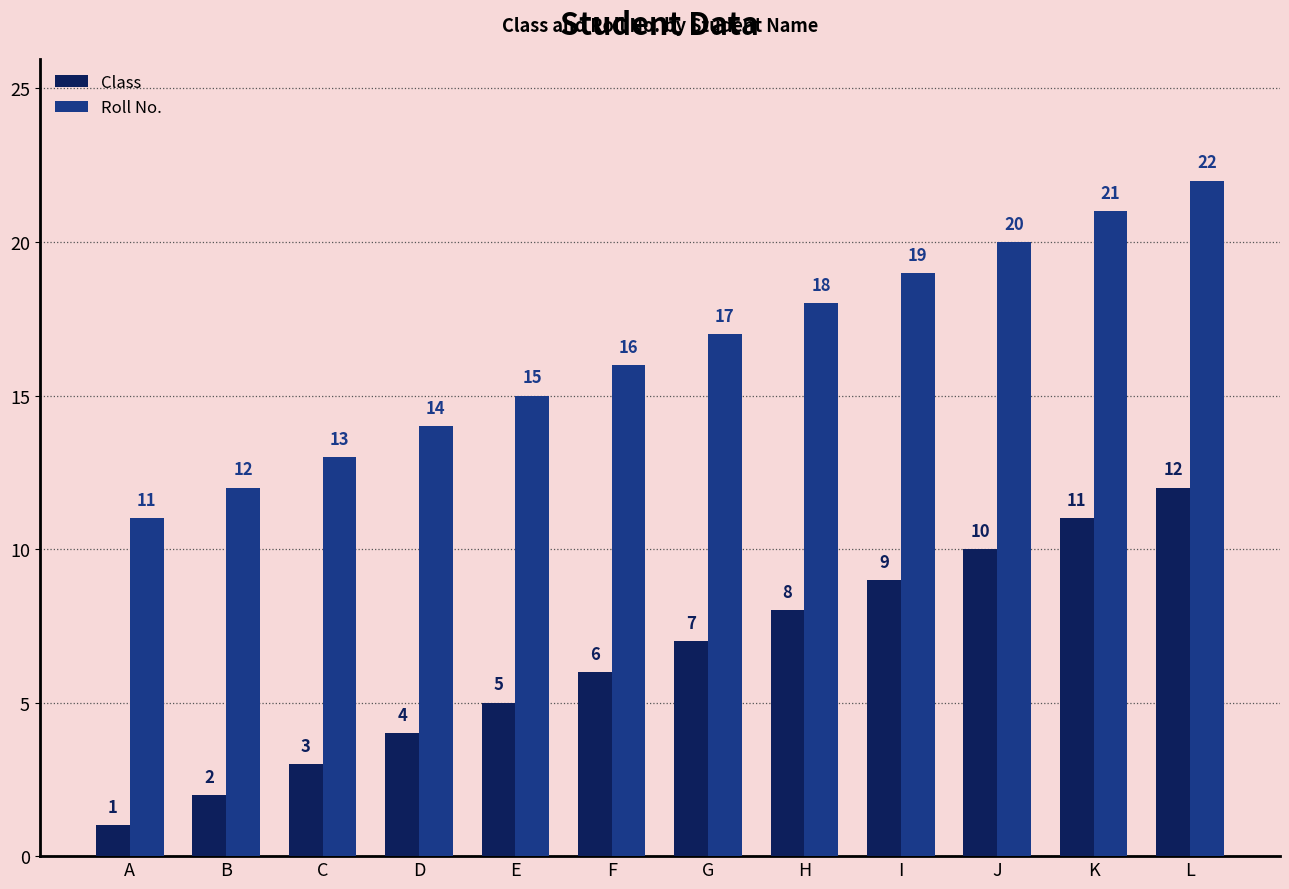

What is the spread (max minus min) of values at H?

10